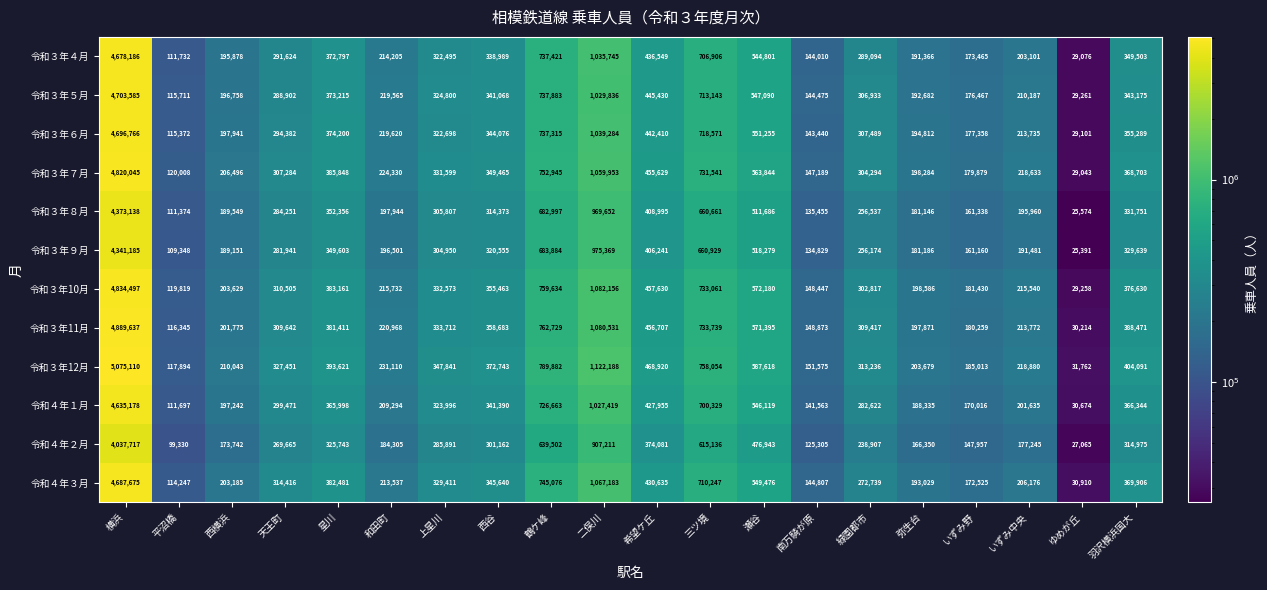

What is the average value of the 令和３年６月 series?

573756